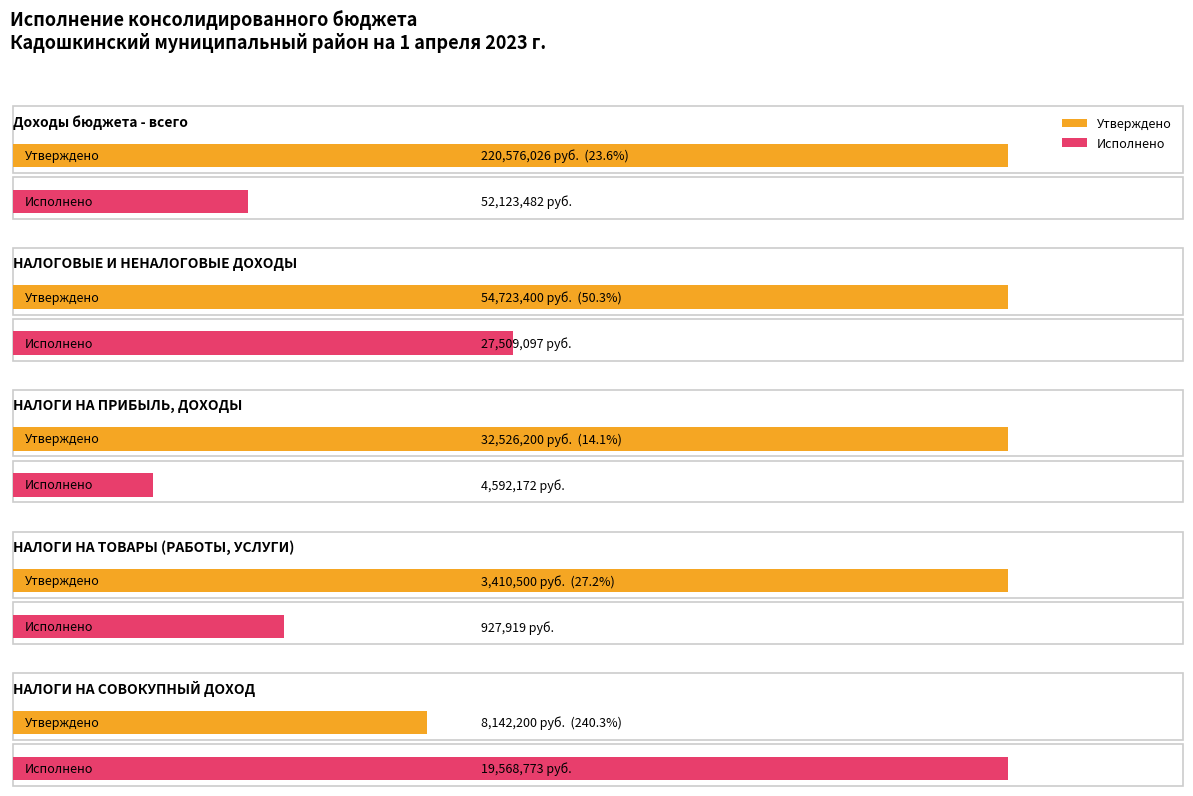

What is the sum of all Исполнено values?

104721442.9